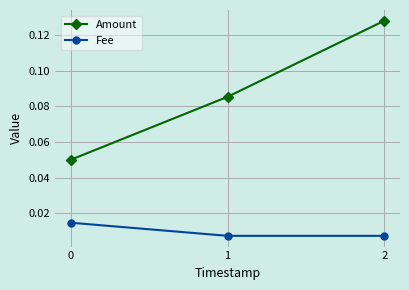

Is the value of Amount at 2 greater than the value of Fee at 0?

Yes